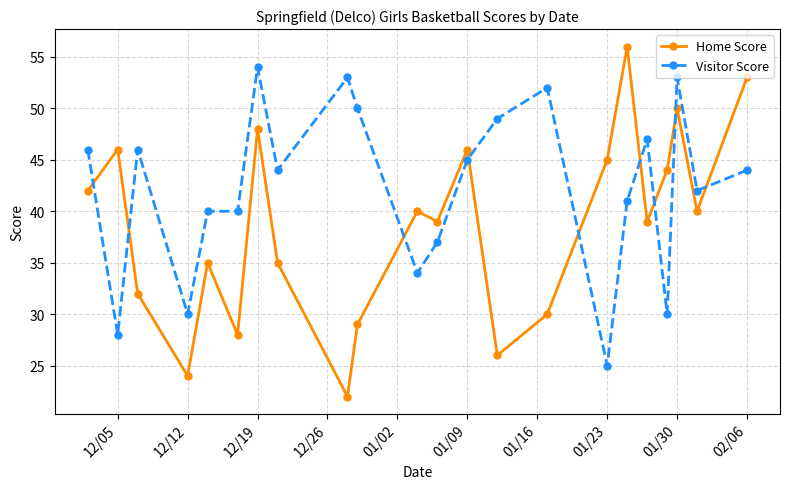

List the series in order of their peak value, highest first.

Home Score, Visitor Score